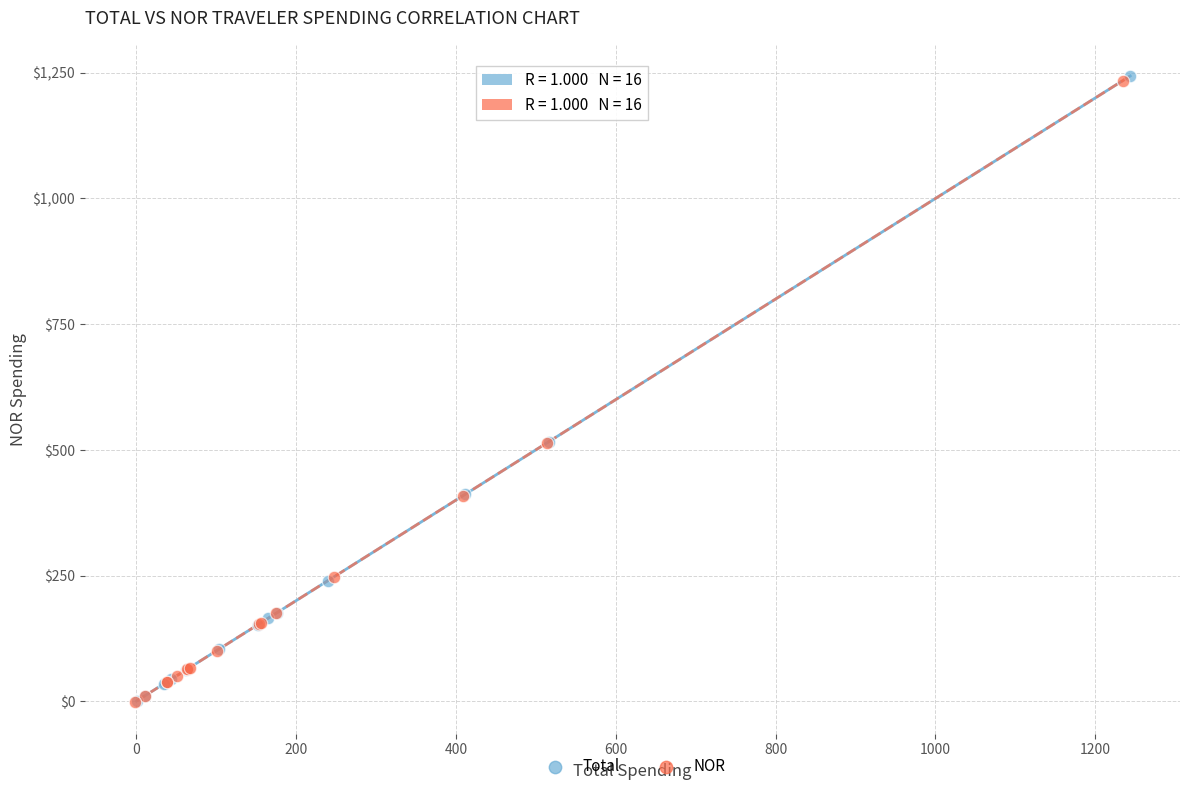

Which series has the widest spread of Y values?

Total